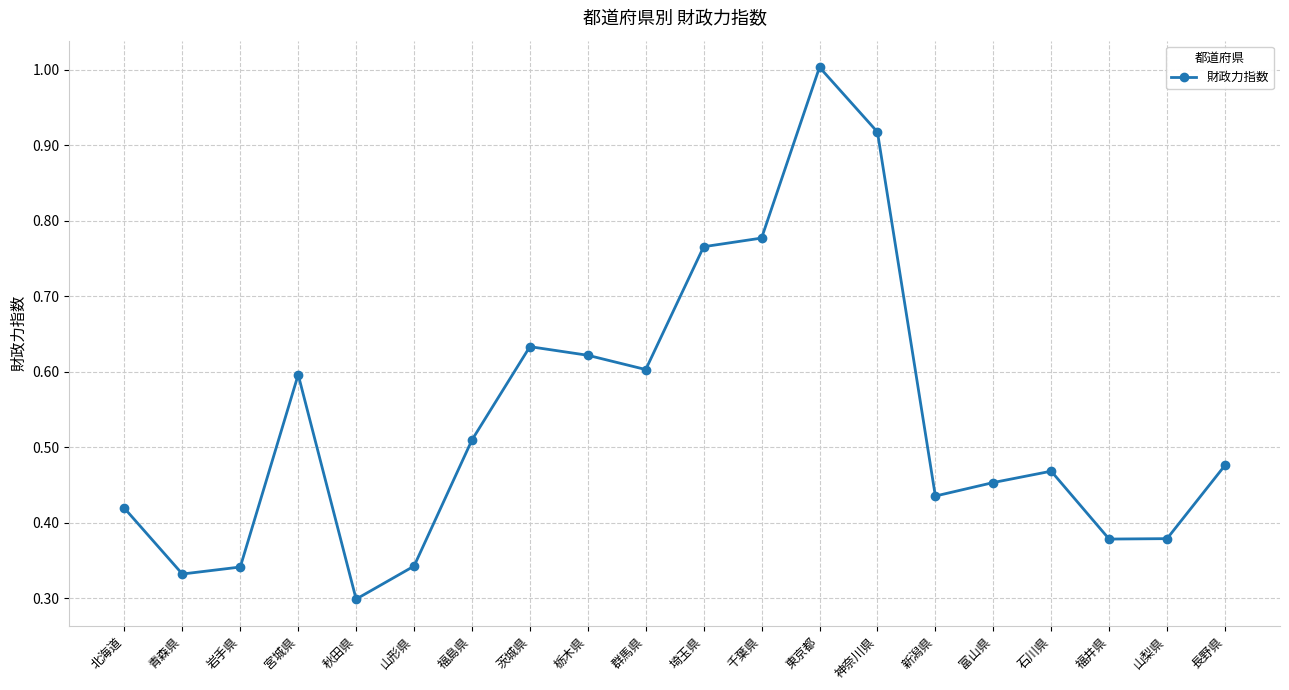

How many lines are shown in the chart?

1